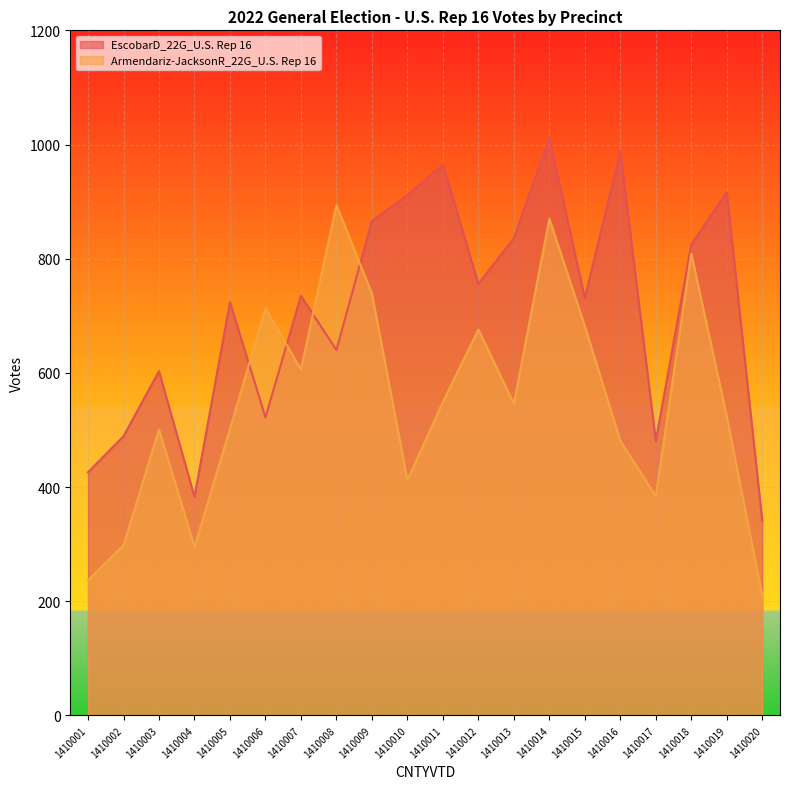

The value of EscobarD_22G_U.S. Rep 16 at 1410019 is 916. True or false?

True